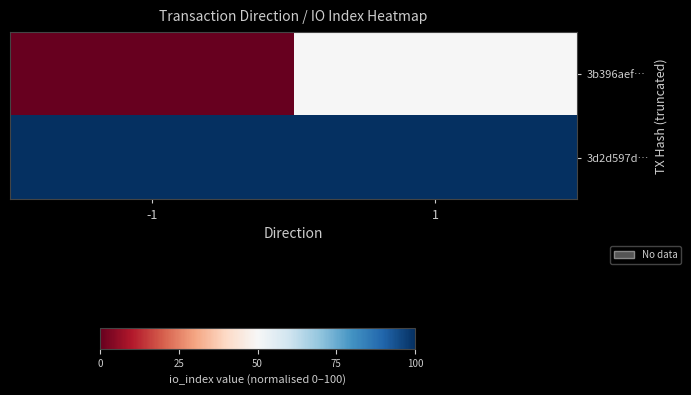

Which series has the largest total across all categories?

3d2d597d…